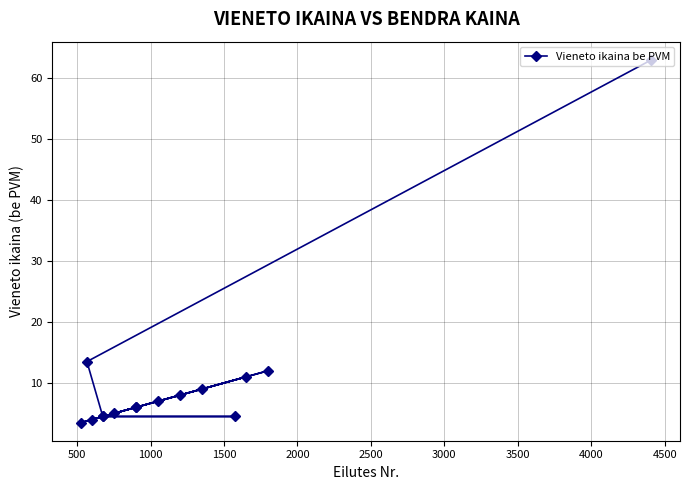

Does the chart have visible grid lines?

Yes